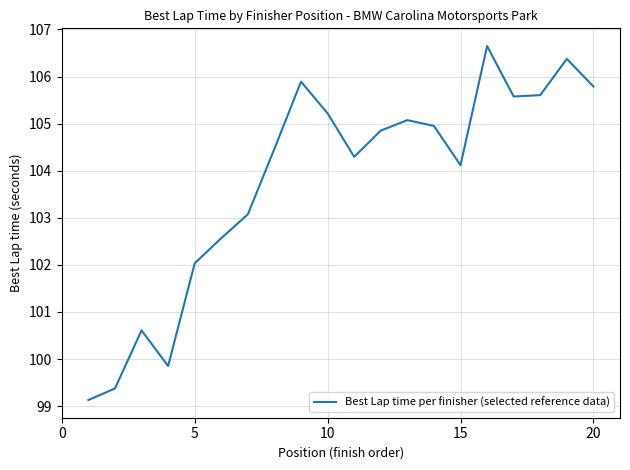

What is the greatest value displayed?

106.6